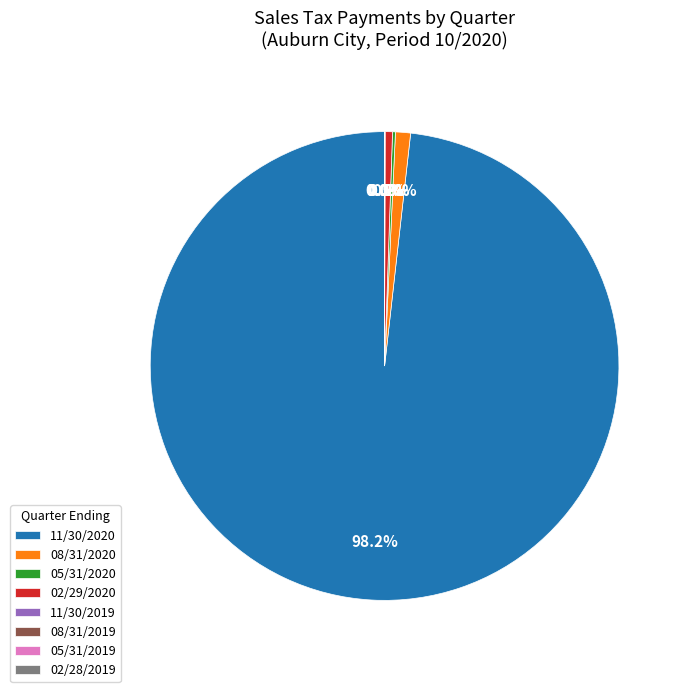

Is there any slice that represents more than half of the pie?

Yes